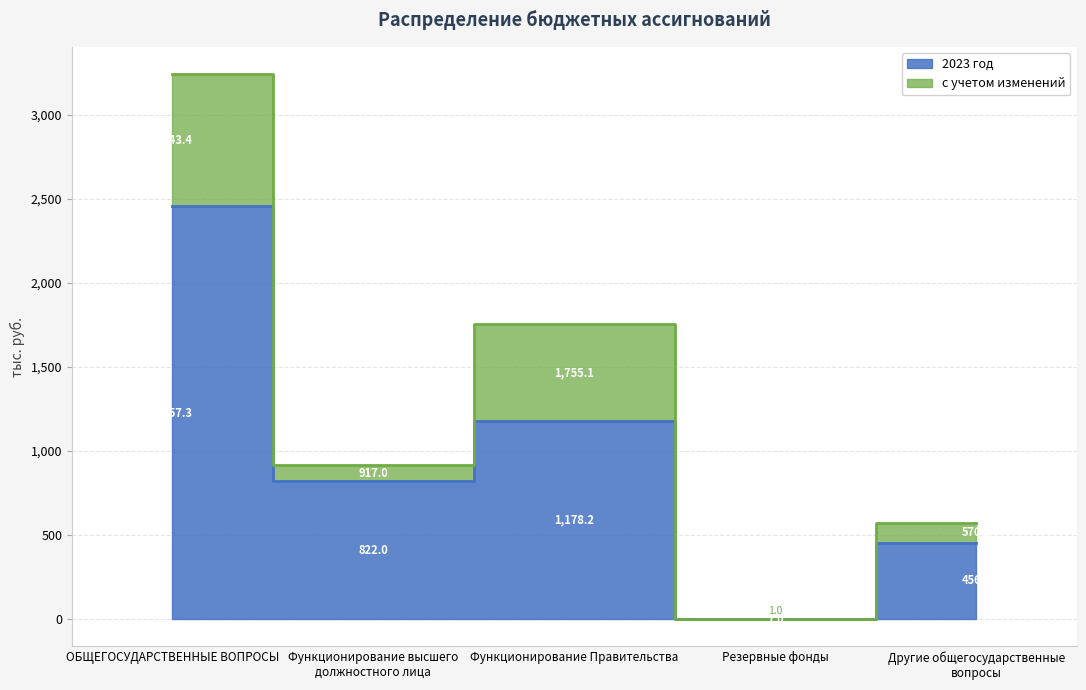

Does the chart have visible grid lines?

Yes